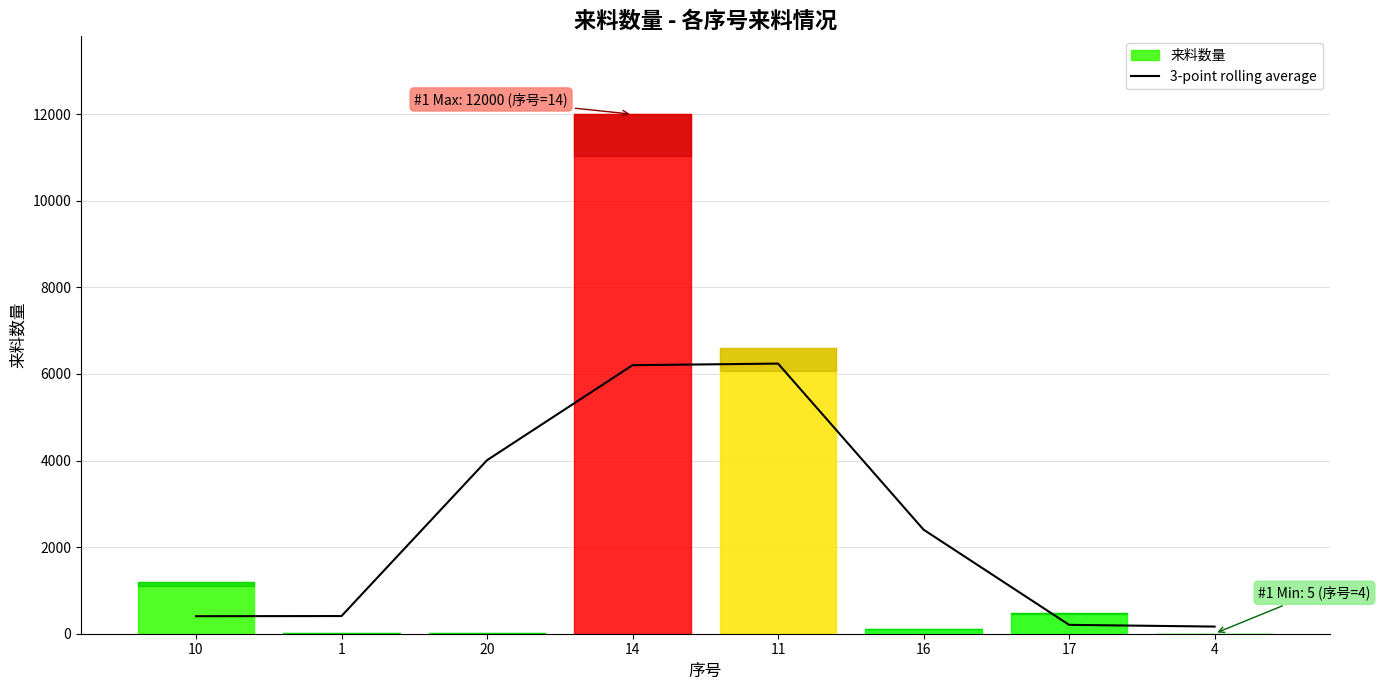

What is the value of the 4th point from the left?

6203.3